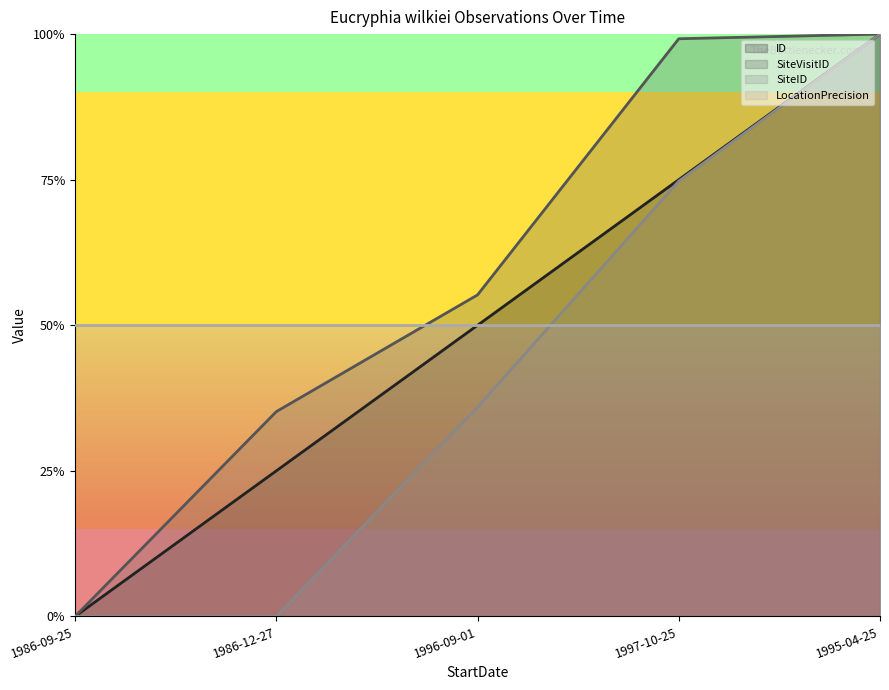

What is the label of the 2nd point from the right?

1997-10-25